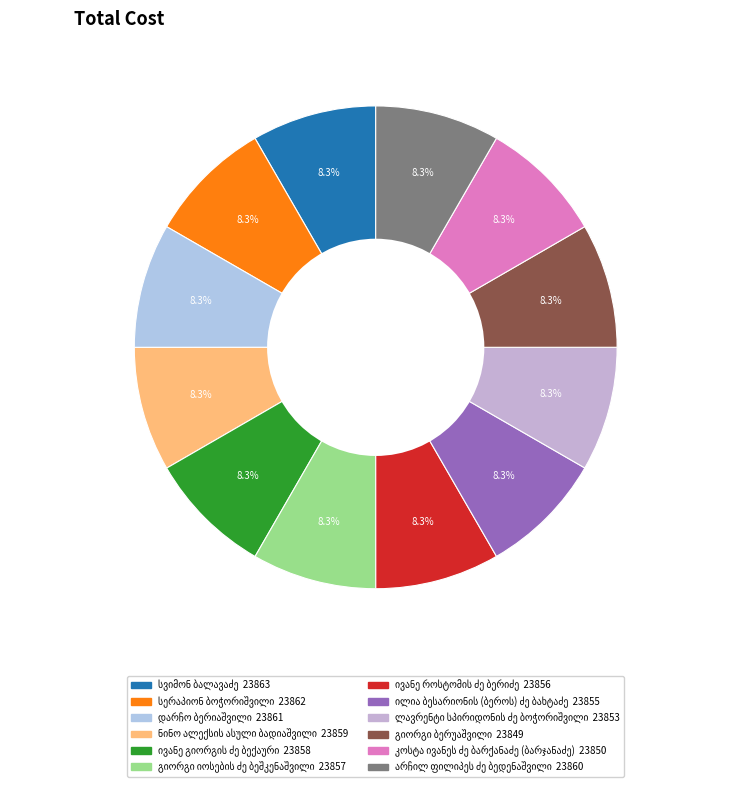

Rank the categories by value from highest to lowest.

სვიმონ ბალავაძე, სერაპიონ ბოჭორიშვილი, დარჩო ბერიაშვილი, არჩილ ფილიპეს ძე ბედენაშვილი, ნინო ალექსის ასული ბადიაშვილი, ივანე გიორგის ძე ბექაური, გიორგი იოსების ძე ბეშკენაშვილი, ივანე როსტომის ძე ბერიძე, ილია ბესარიონის (ბეროს) ძე ბახტაძე, ლავრენტი სპირიდონის ძე ბოჭორიშვილი, კოსტა ივანეს ძე ბარქანაძე (ბარჯანაძე), გიორგი ბერუაშვილი